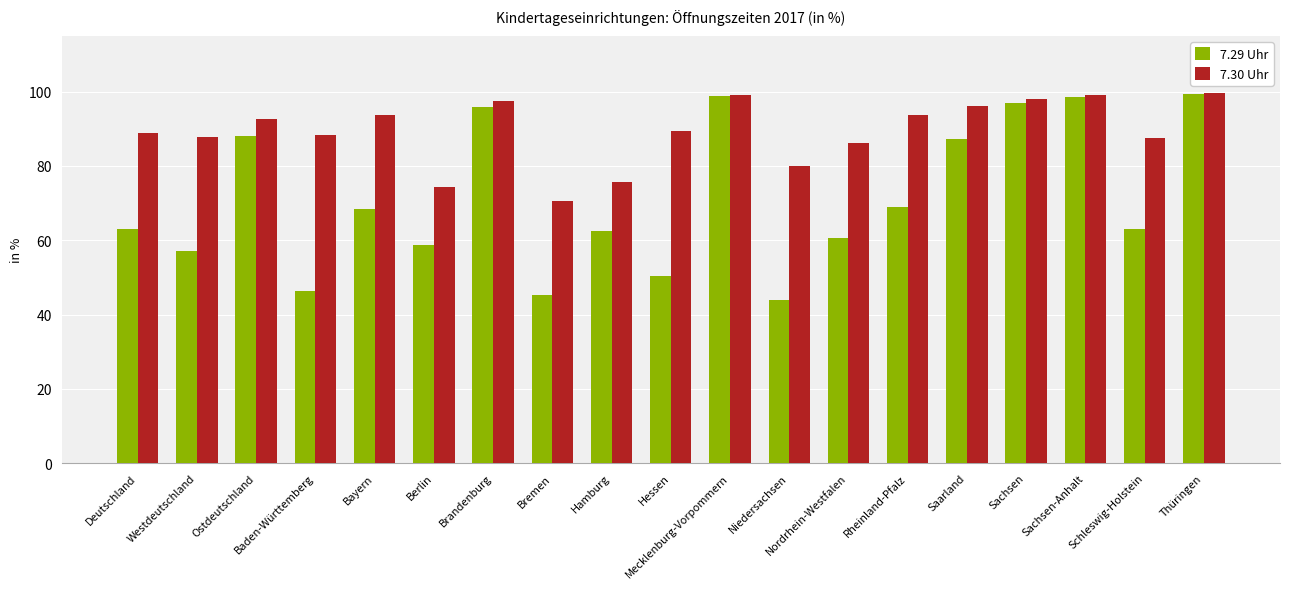

What is the difference between the second highest and minimum values in the 7.30 Uhr series?

28.4